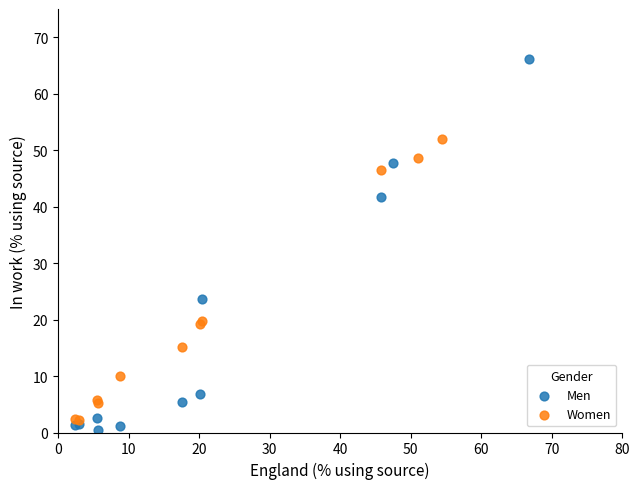

Which series contains the highest Y value?

Men